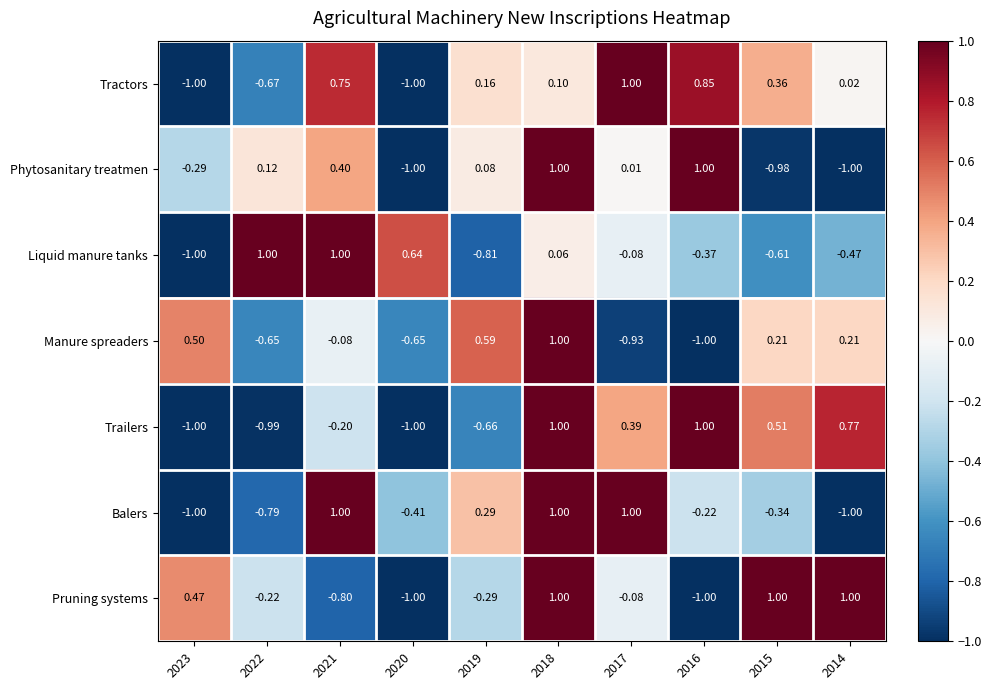

Which series has the largest total across all categories?

Tractors